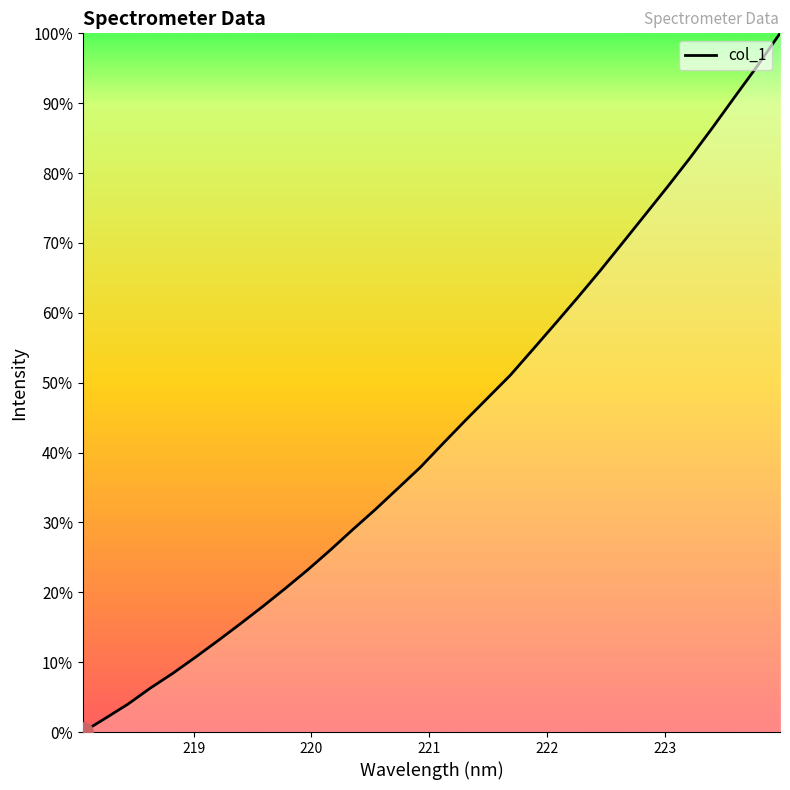

True or false: the data has more than 0 interior local peaks.

False